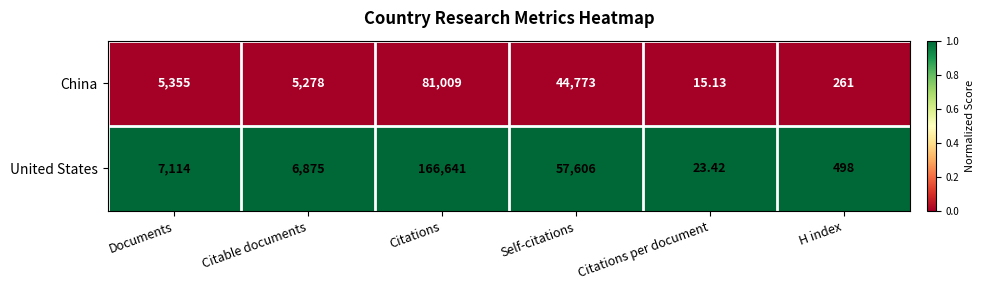

Which label corresponds to the largest value in the chart?

Citations